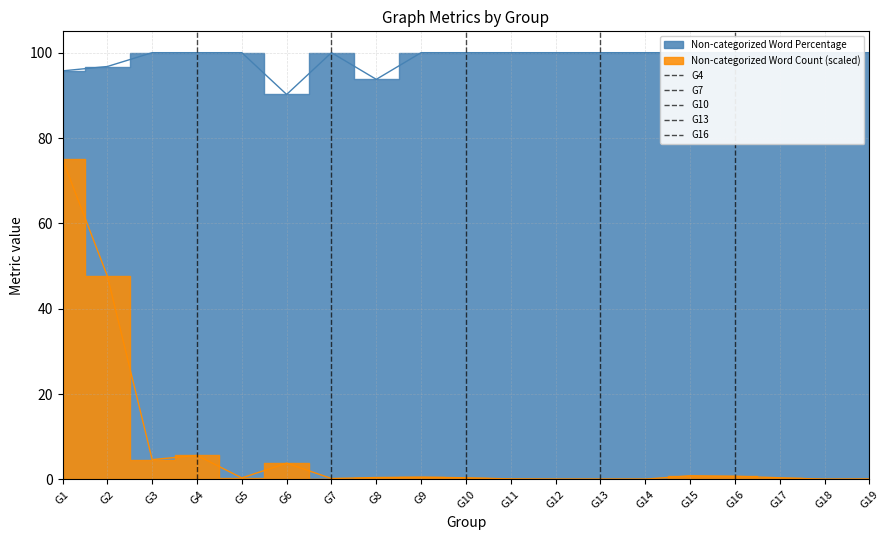

Is the value of G4 at G1 greater than the value of G10 at G1?

No